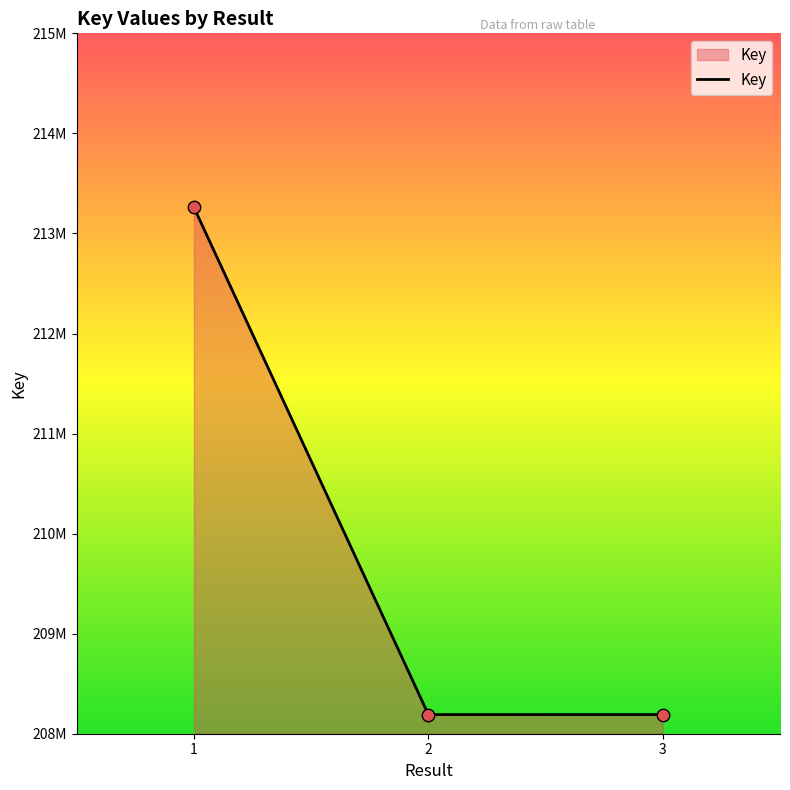

What is the change in value from 2 to 3?

+327